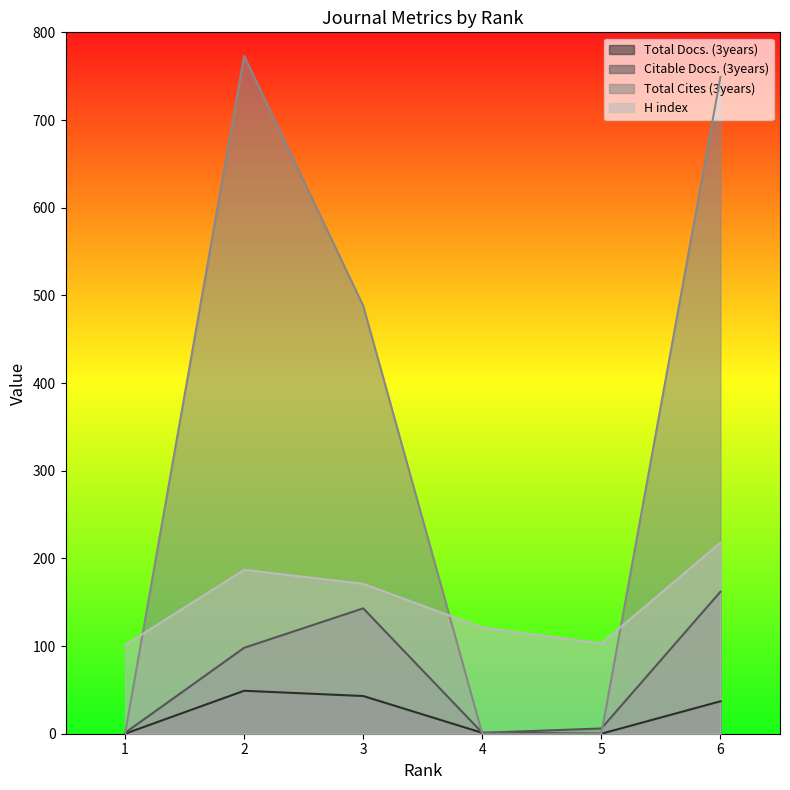

Is the value of Total Docs. (3years) at 5 greater than the value of Citable Docs. (3years) at 6?

No